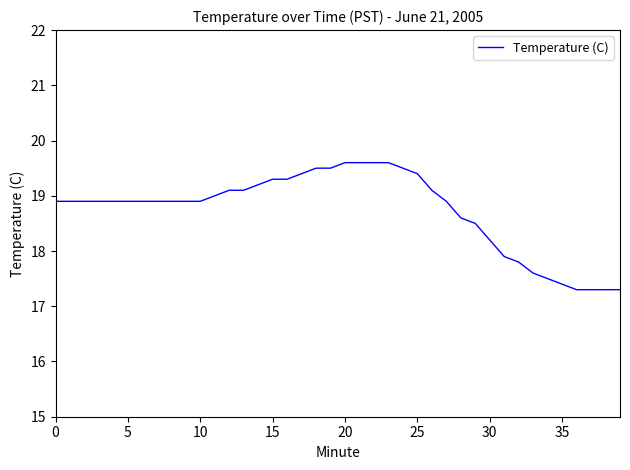

What is the maximum value shown in the chart?

19.6